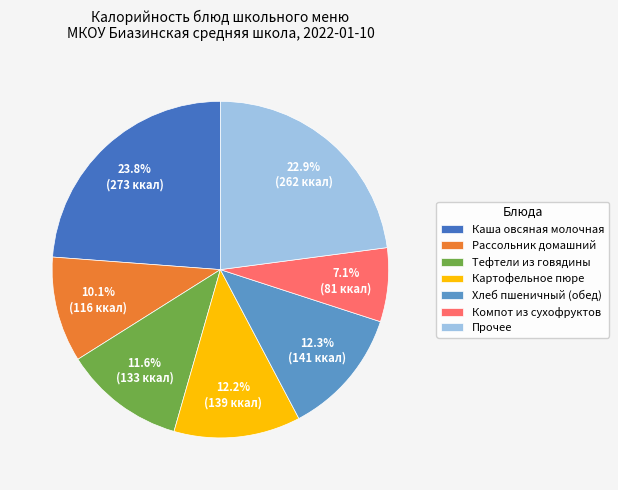

Approximately how many times larger is the value at Хлеб пшеничный (обед) compared to Компот из сухофруктов?

1.7